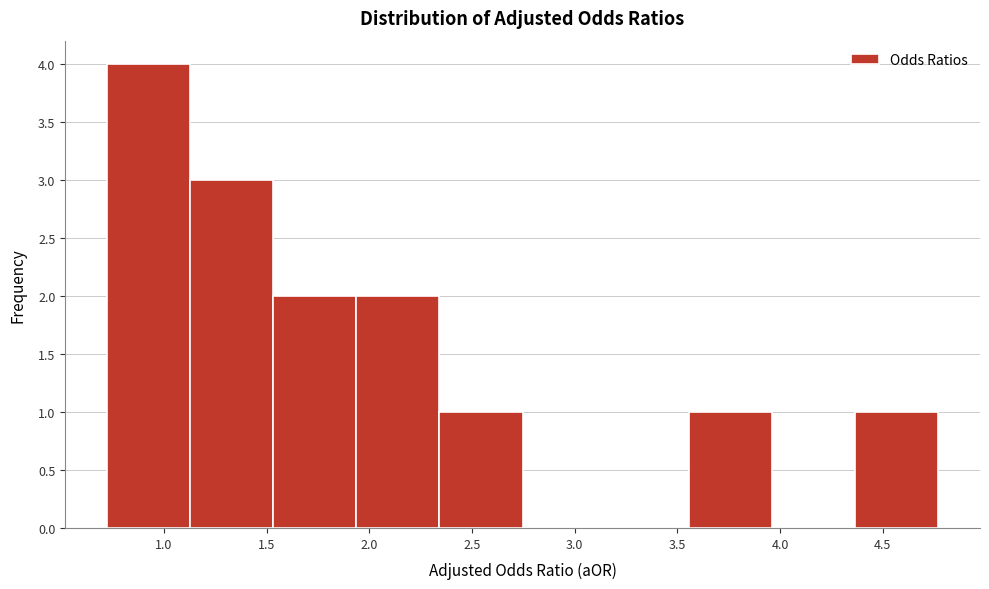

Reading left to right, list every bar in this chart as the range it spans on the x-axis followed by its height. Neither the bar edges nor the heights are printed on the chart, so give them approximately, as read against the axes.

0.70 to 1.15: 4
1.15 to 1.55: 3
1.55 to 1.95: 2
1.95 to 2.35: 2
2.35 to 2.75: 1
2.75 to 3.15: 0
3.15 to 3.55: 0
3.55 to 3.95: 1
3.95 to 4.35: 0
4.35 to 4.75: 1